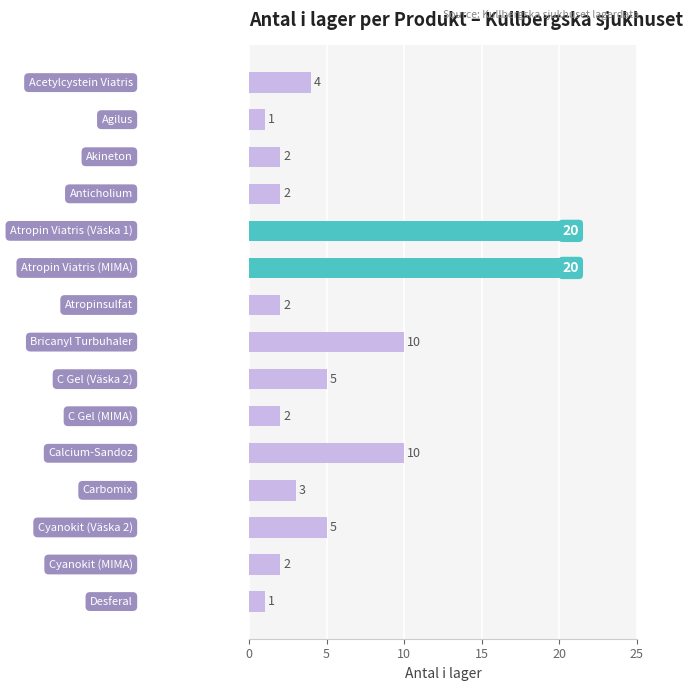

How many values are below 3?

7